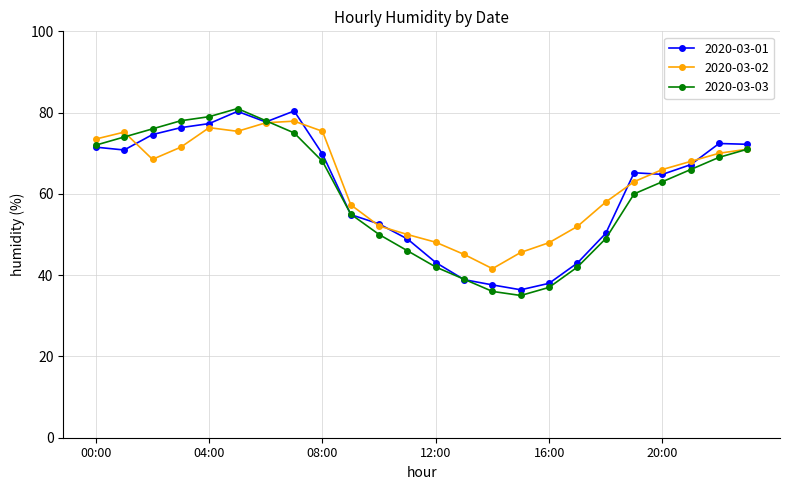

At how many categories does at least one series exceed 61?

14